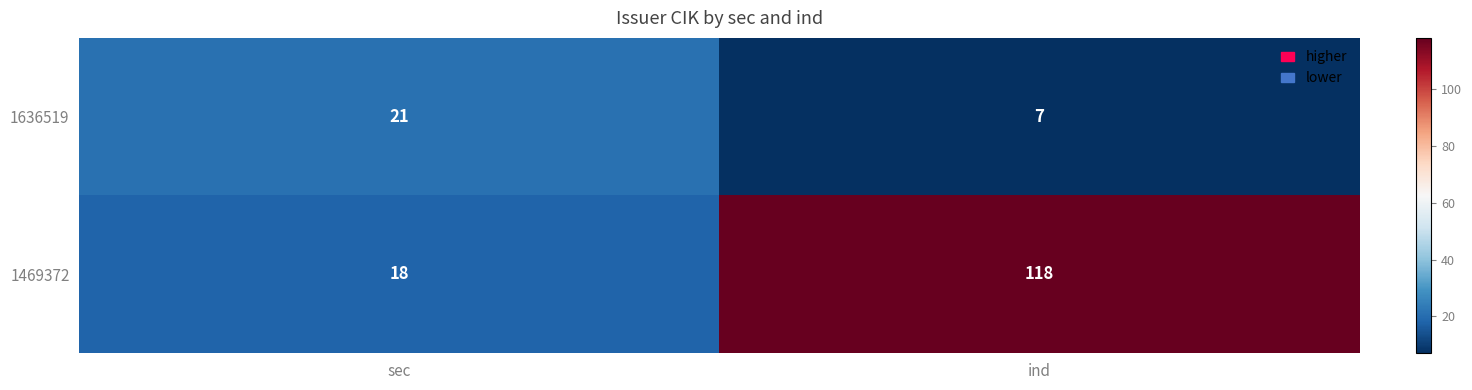

What is the difference between the highest and lowest values at ind?

111